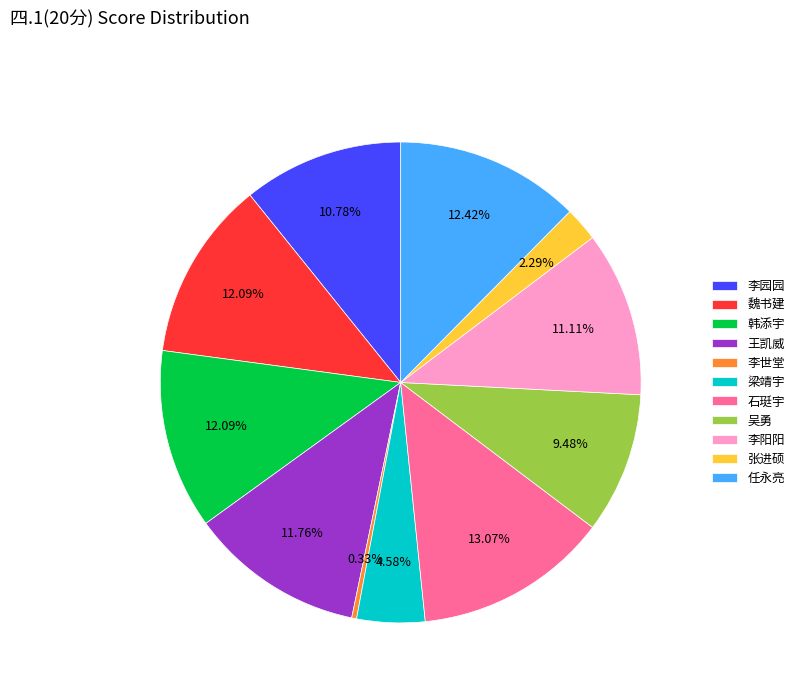

How many segments does this pie chart have?

11